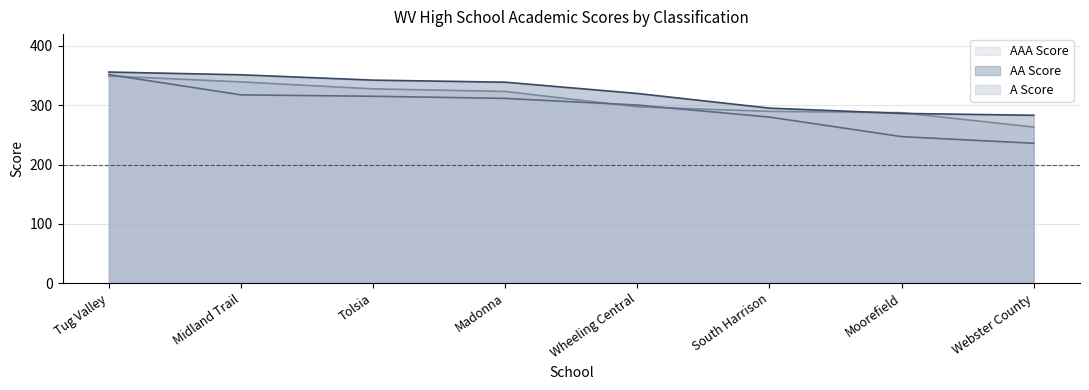

How many series are shown in this chart?

3